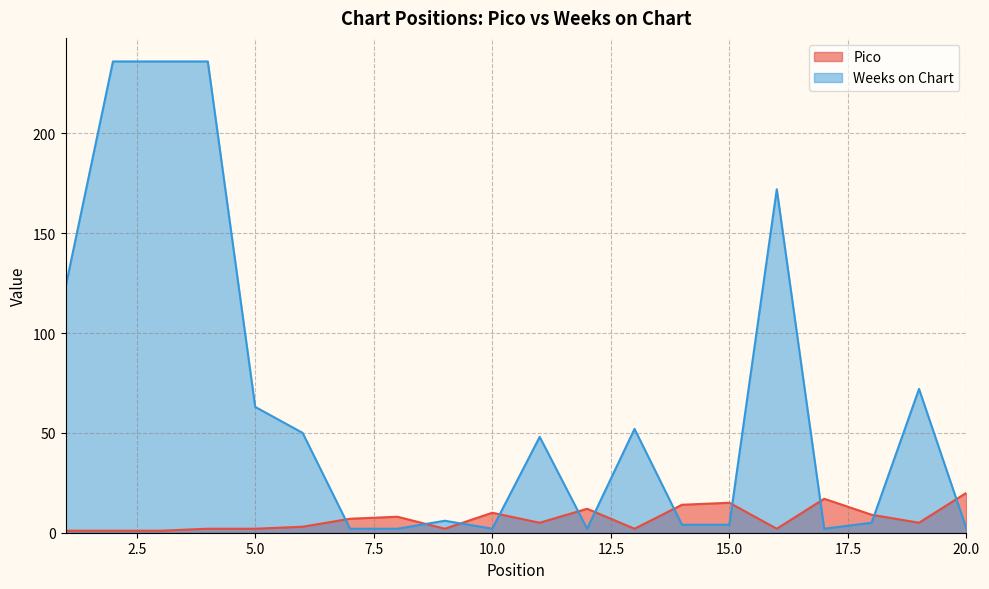

How many data points in Weeks on Chart are above 48?

9